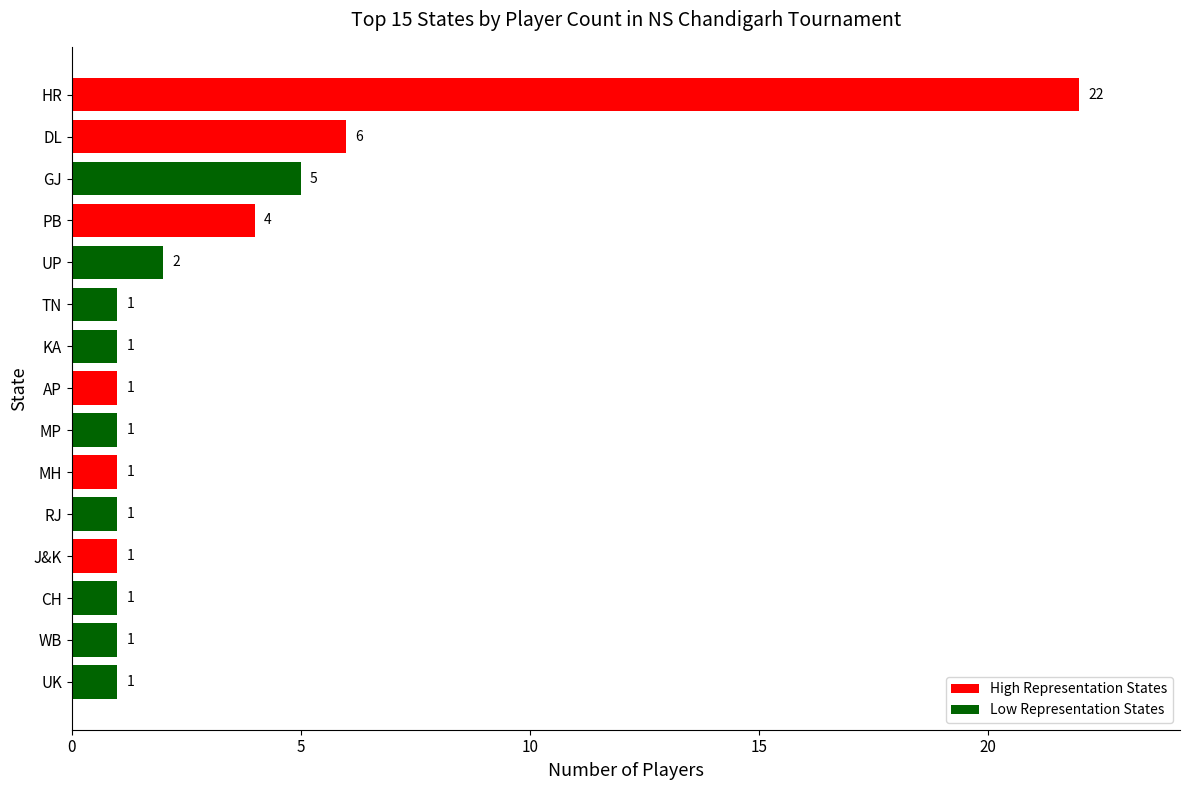

At which category does the chart reach its peak across all series?

HR